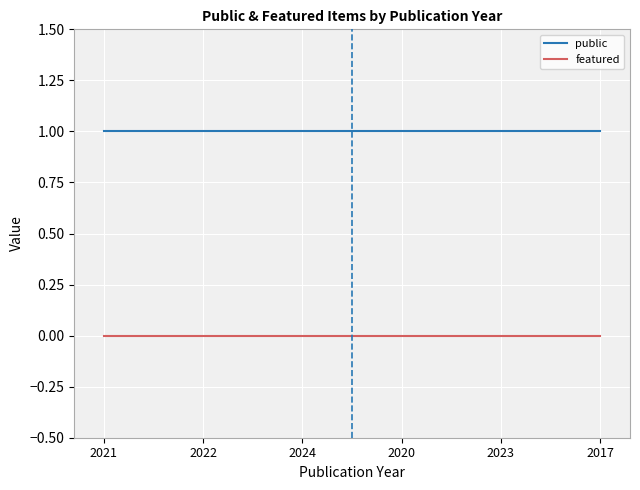

The featured series shows 0 at 2024. True or false?

True